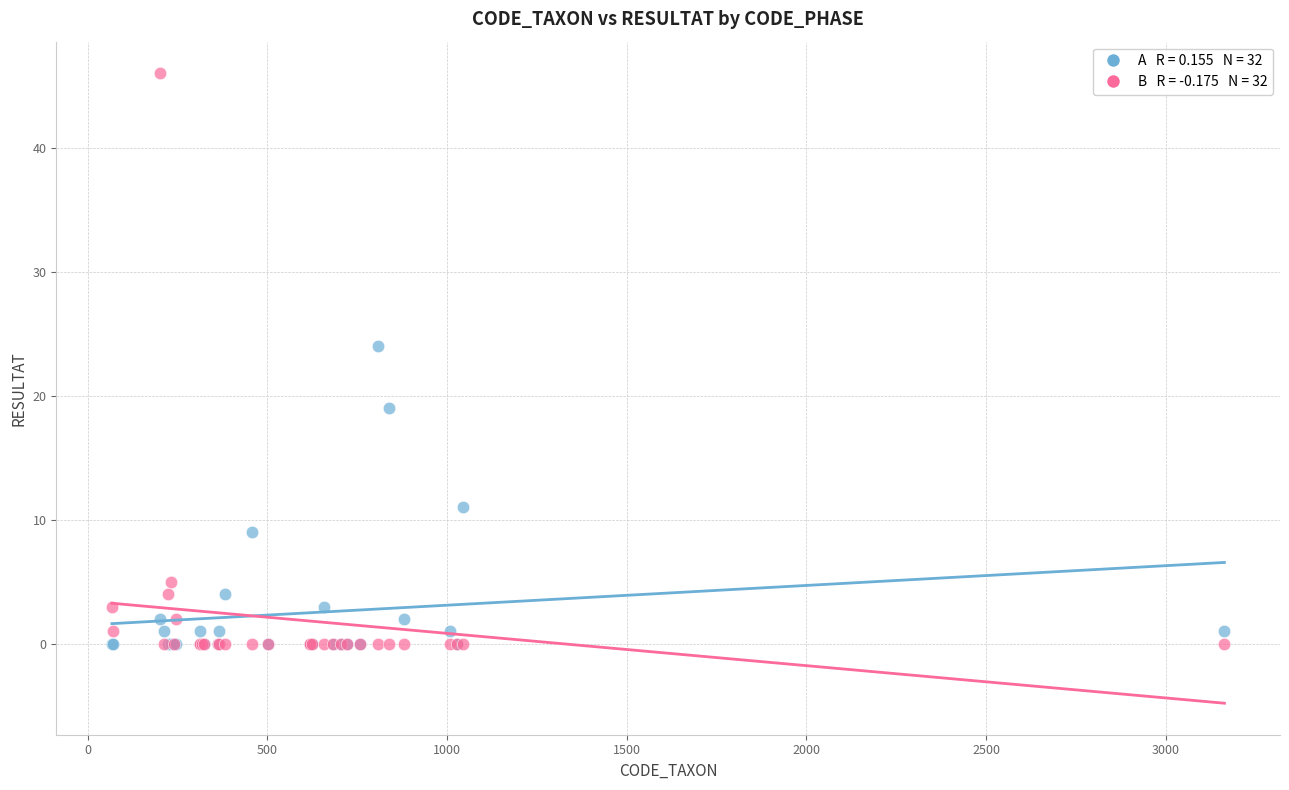

Across all series, what Y value is closest to 23?

24